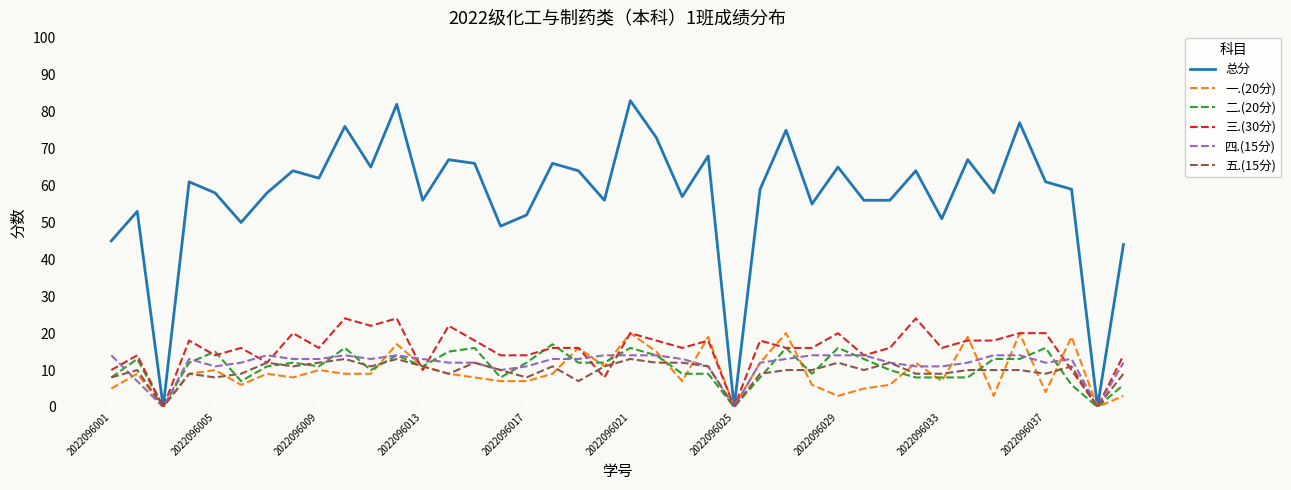

Which series has the largest total across all categories?

总分